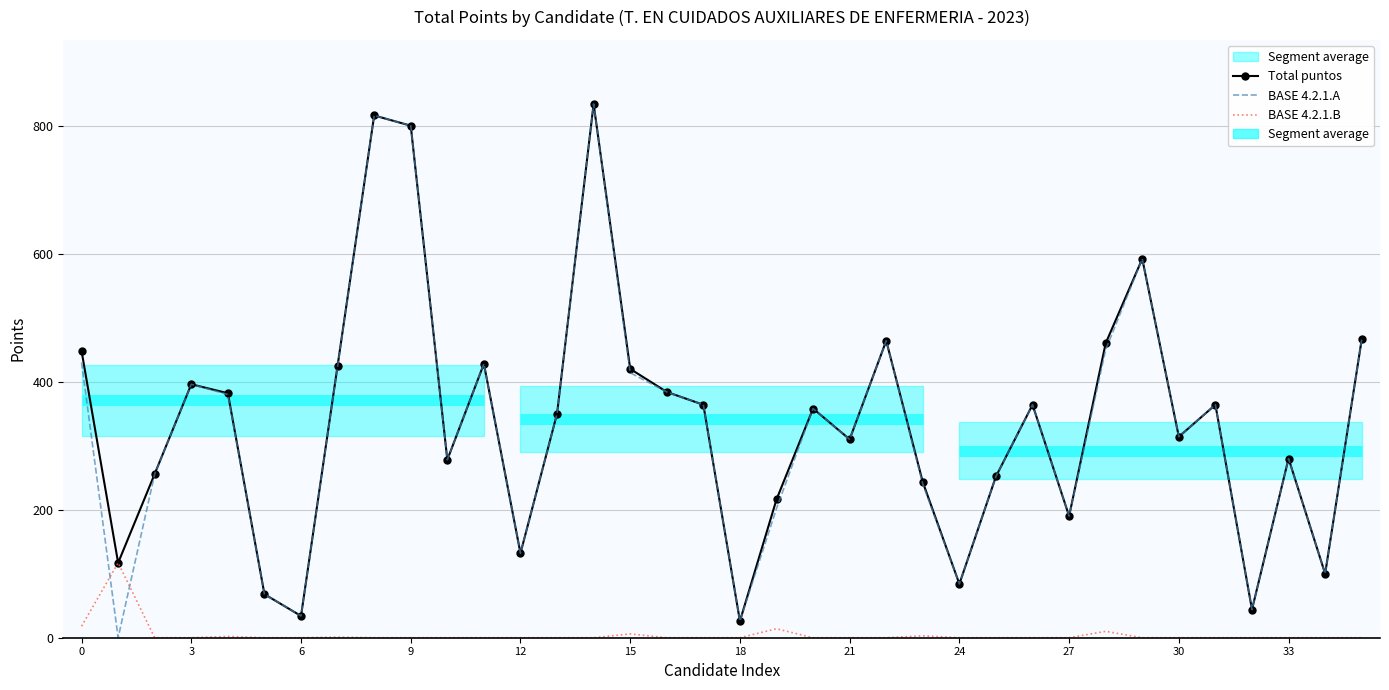

Is the value of BASE 4.2.1.A at 3 greater than the value of Total puntos at 15?

No